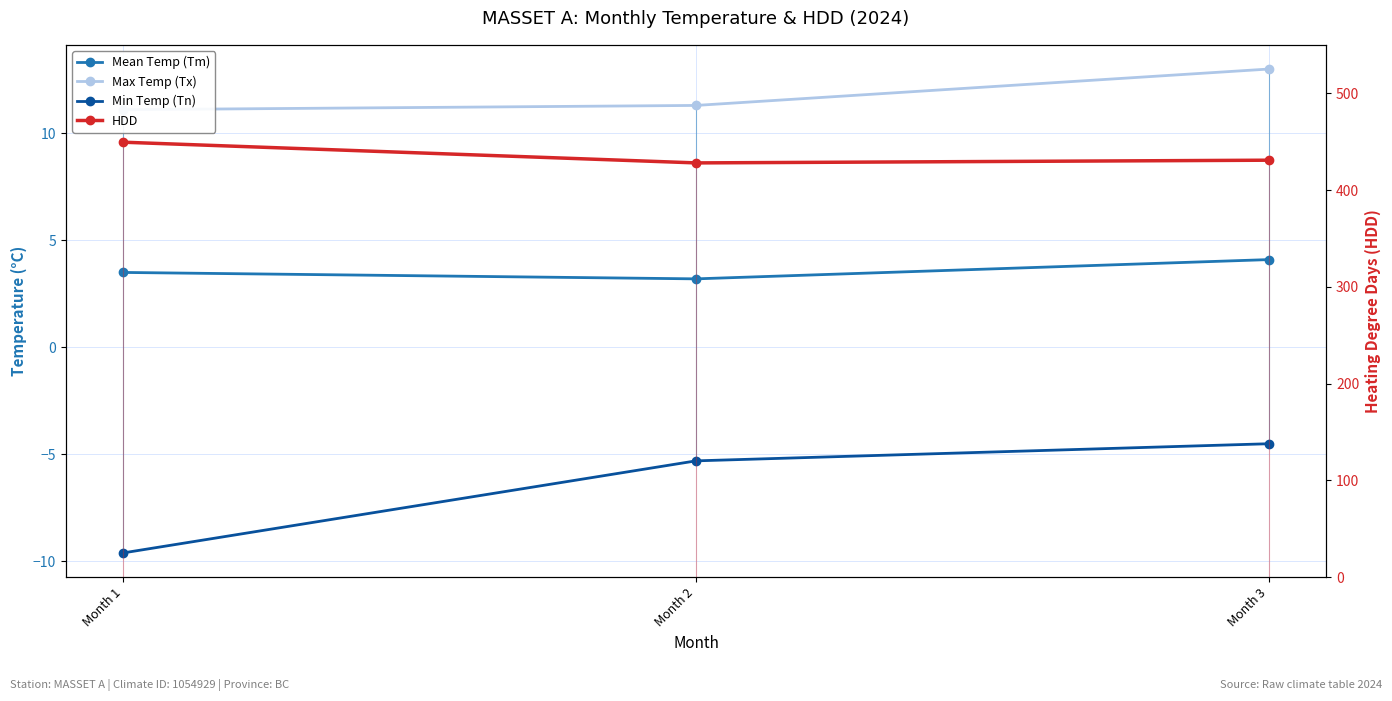

At how many categories does at least one series exceed 230?

3